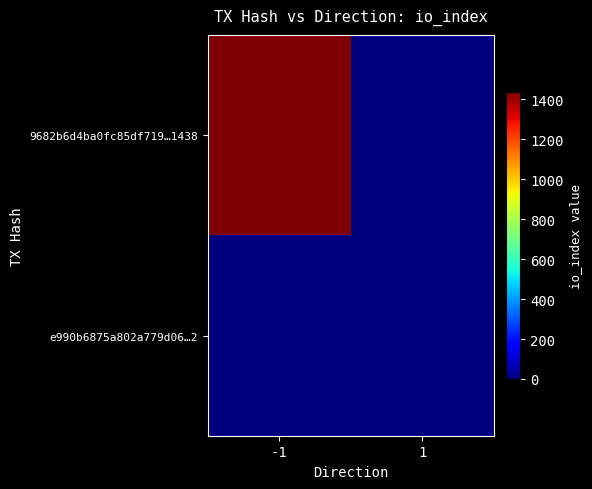

Reading left to right, transcribe all the data shown in this chart.

9682b6d4ba0fc85df719…1438: -1=1438	1=0
e990b6875a802a779d06…2: -1=0	1=2